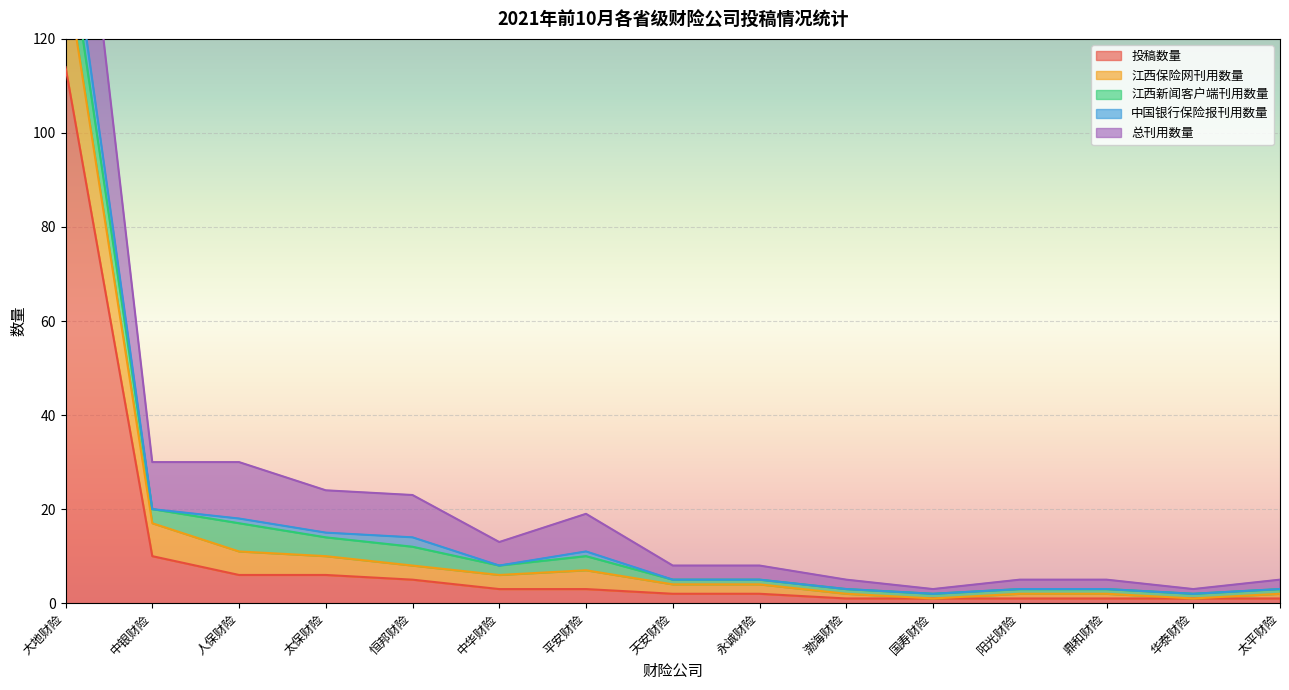

At which category is the sum across all series the highest?

大地财险